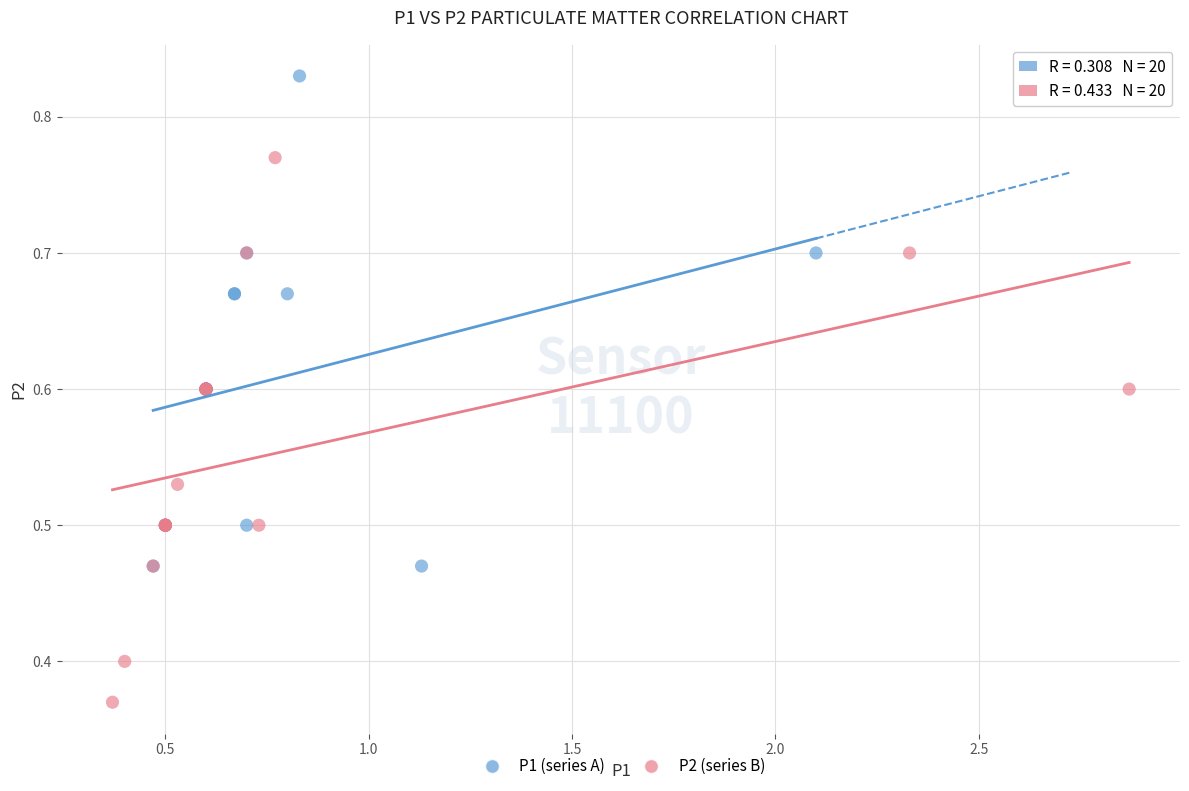

What are all the series names shown in the legend?

P1 (series A), P2 (series B)